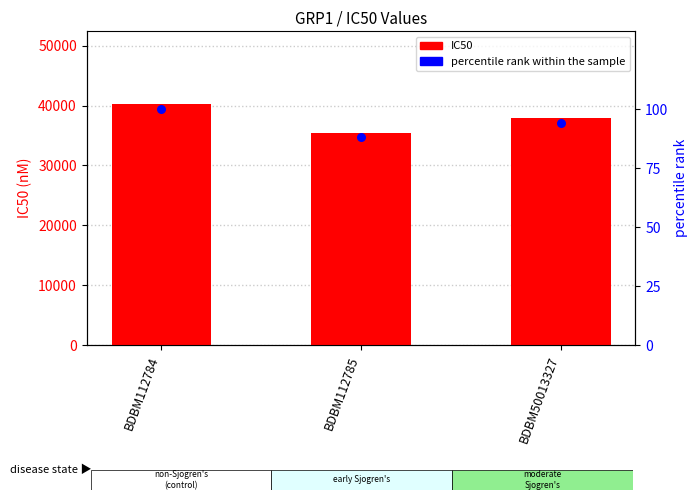

What is the total value across all series at BDBM112785?

35588.1